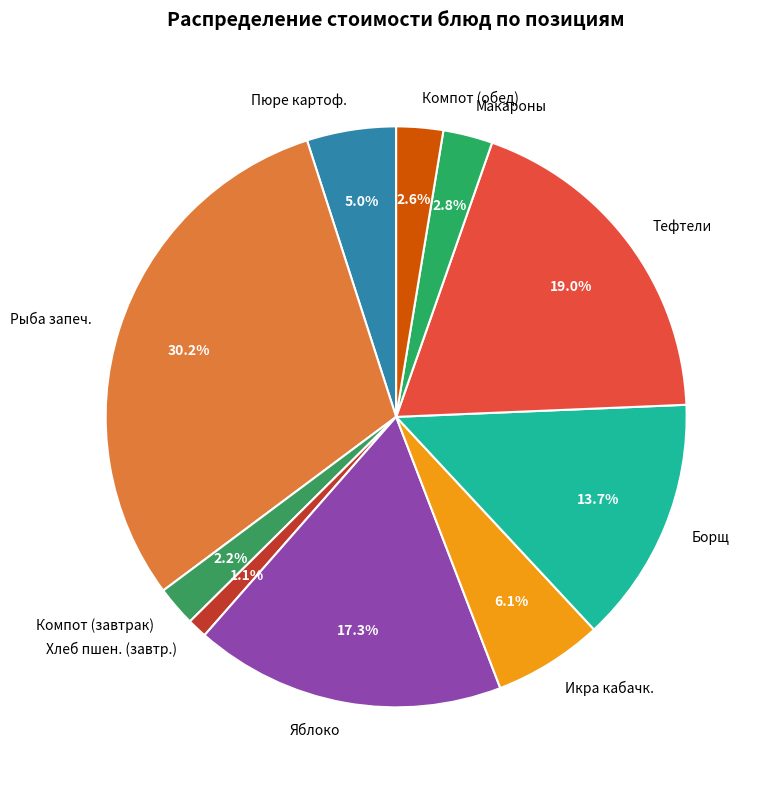

How many slices are in this pie chart?

10